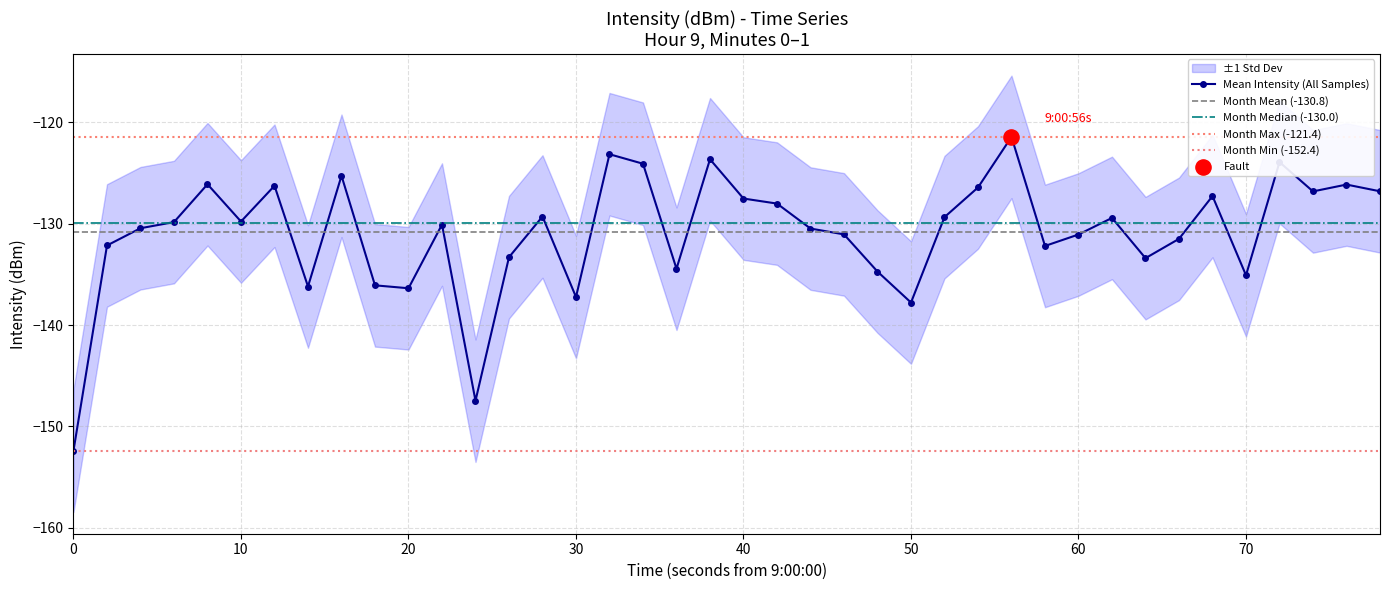

What is the highest value of the Mean Intensity (All Samples) series?

-121.4